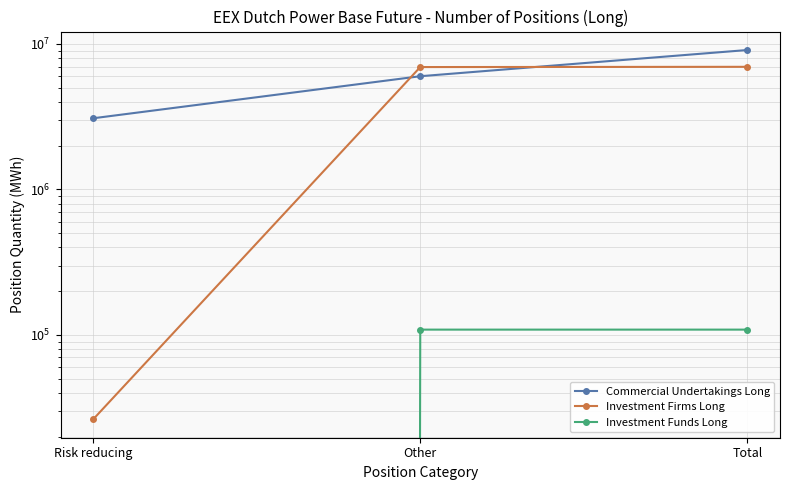

How many lines are shown in the chart?

3